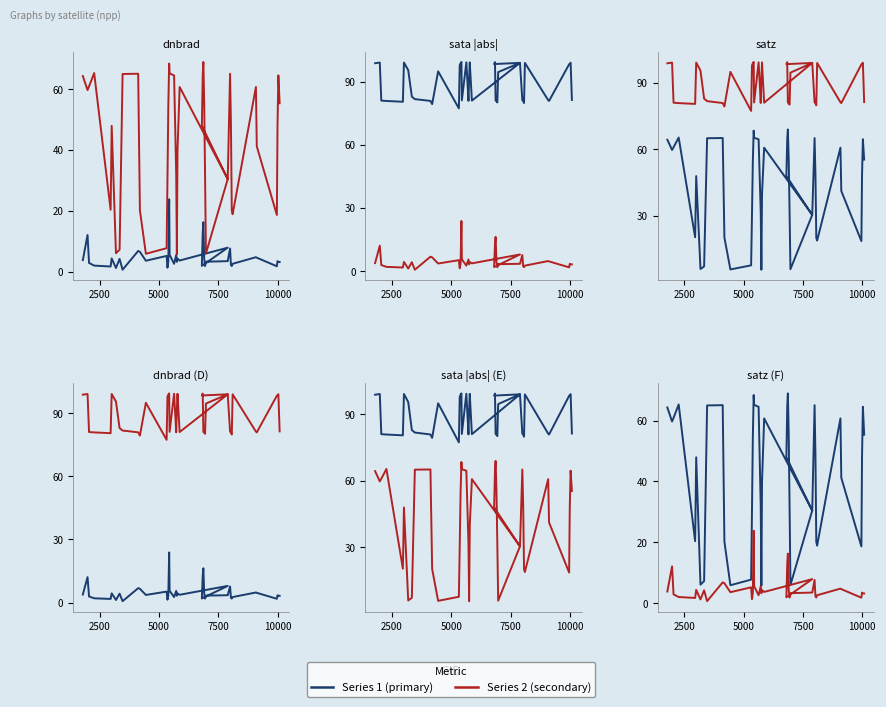

What is the difference between the second highest and second lowest values in the dnbrad series?

15.1